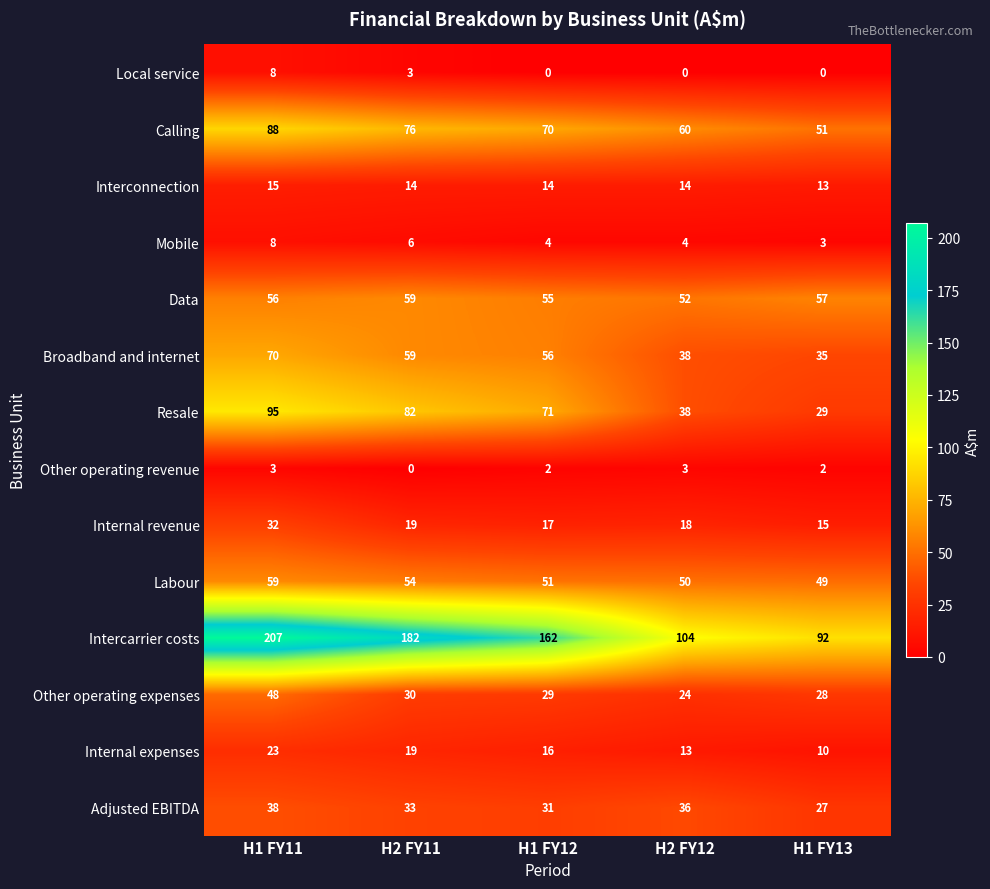

What is the maximum value for Other operating revenue?

3